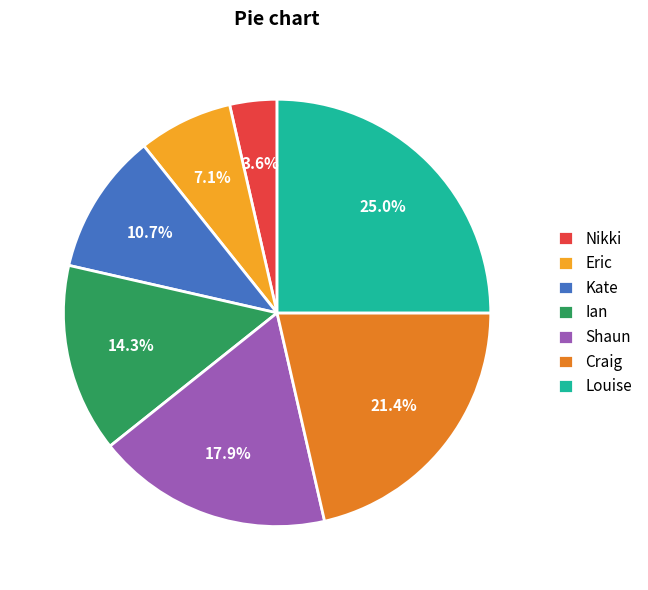

How many segments does this pie chart have?

7